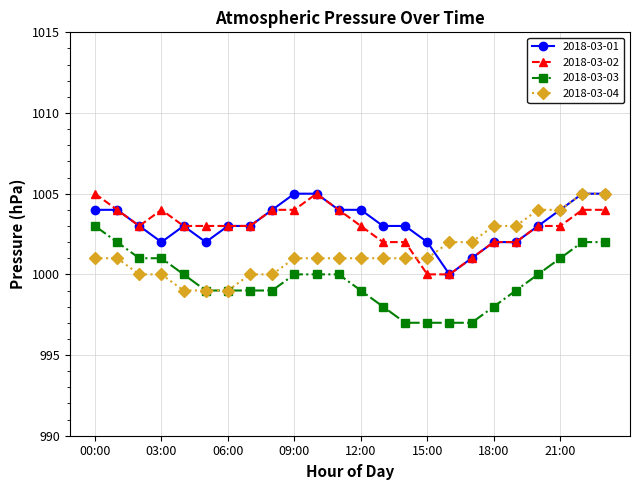

Is this an area chart (filled region under the line)?

No